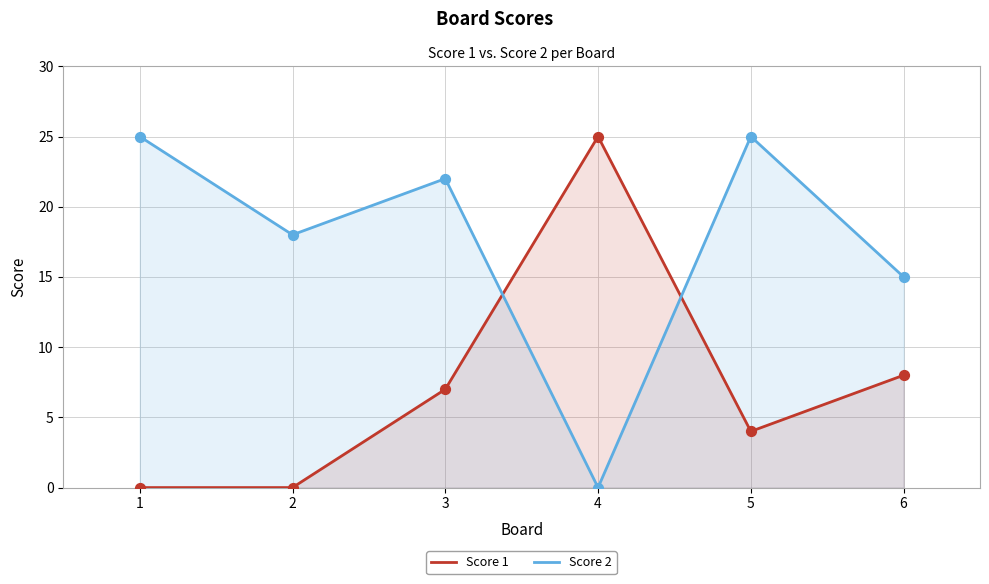

At how many categories does at least one series exceed 4?

6